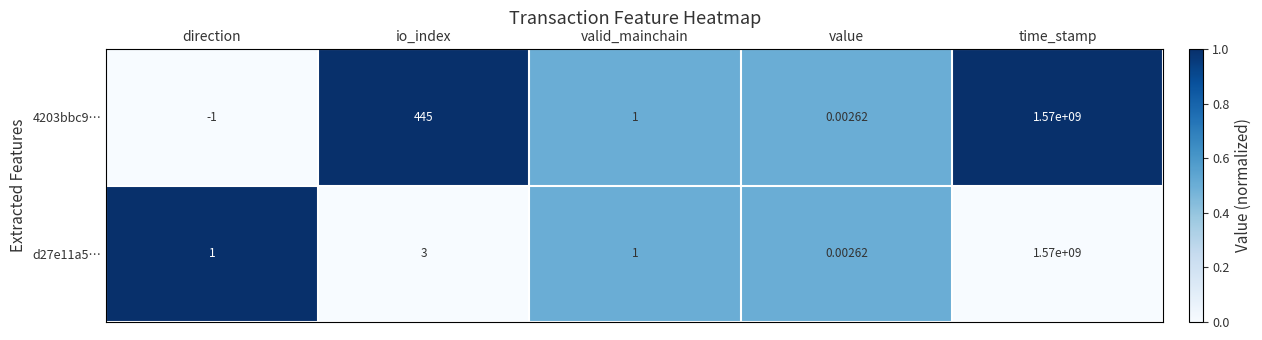

At which label is 4203bbc9… closest to 784999999?

io_index